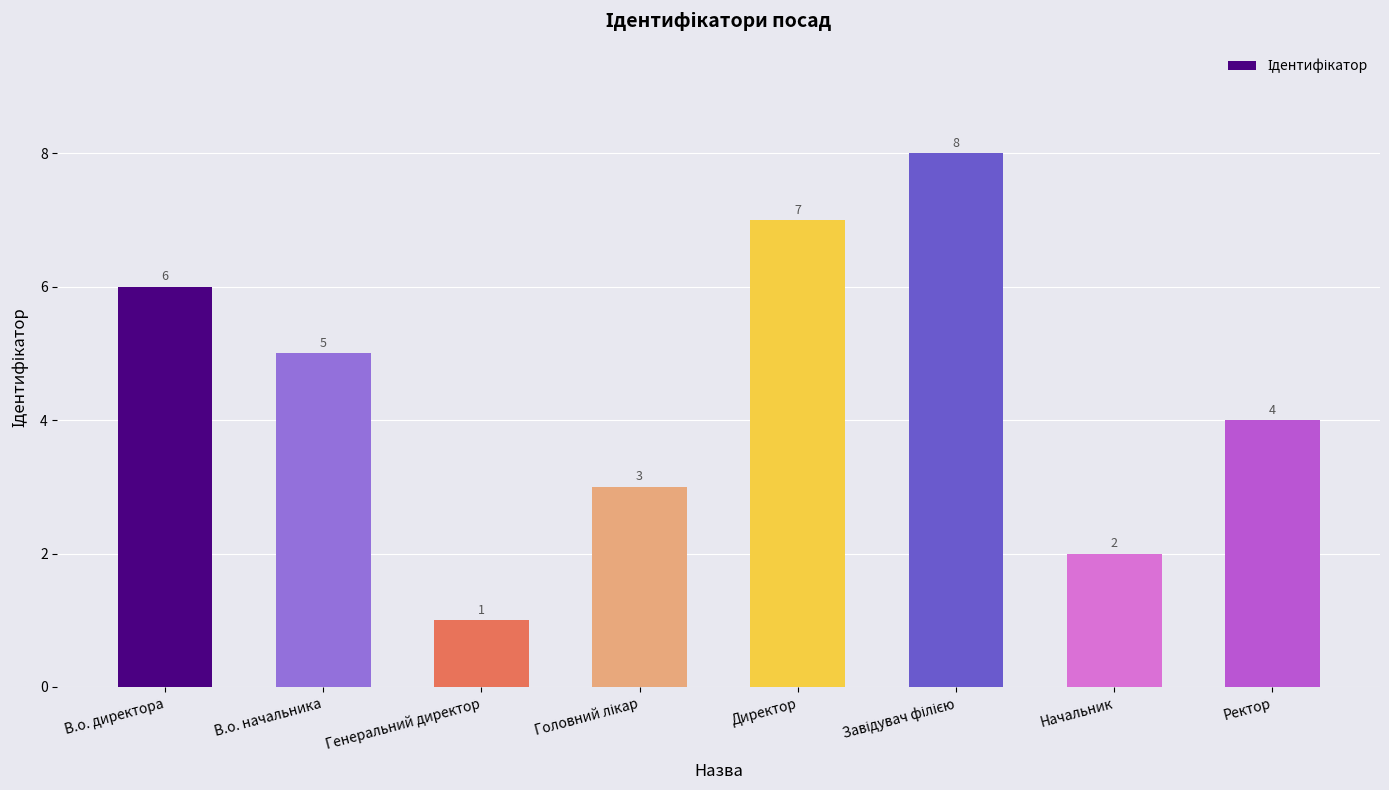

What is the smallest value displayed?

1